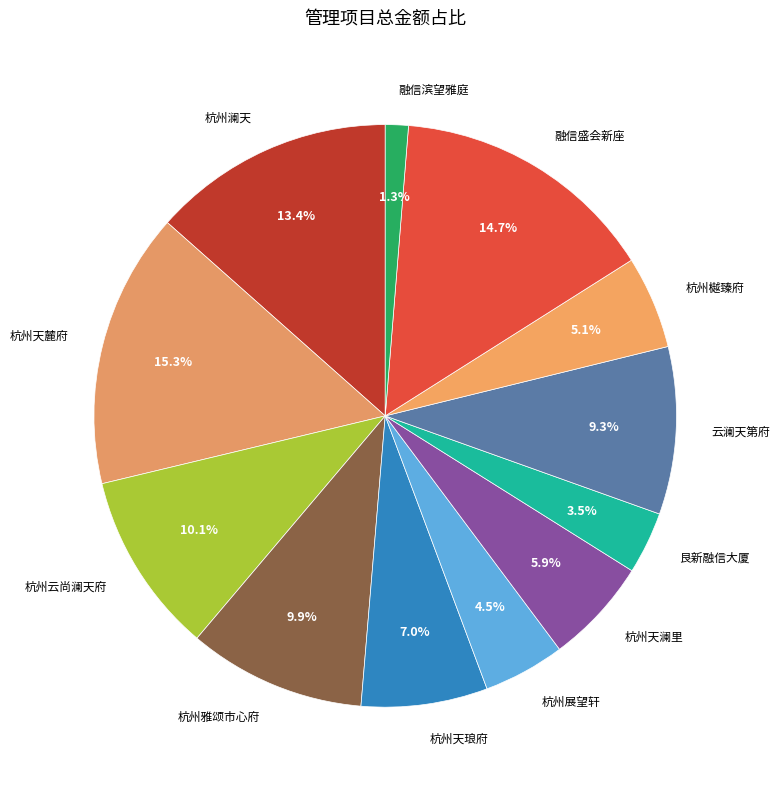

To the nearest percent, what is the difference between the largest and smallest slice percentages?

14%